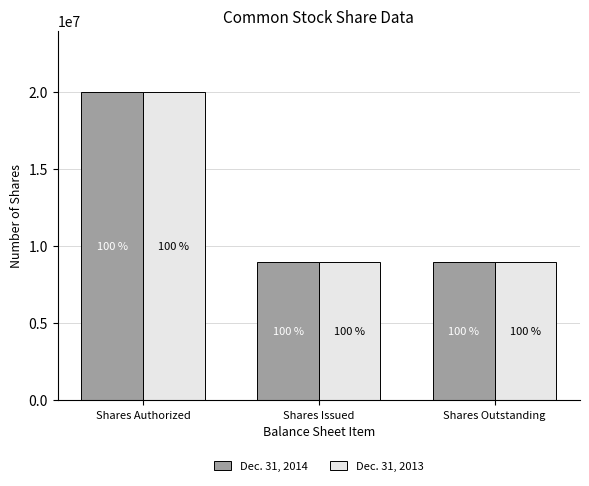

What are all the series names shown in the legend?

Dec. 31, 2014, Dec. 31, 2013